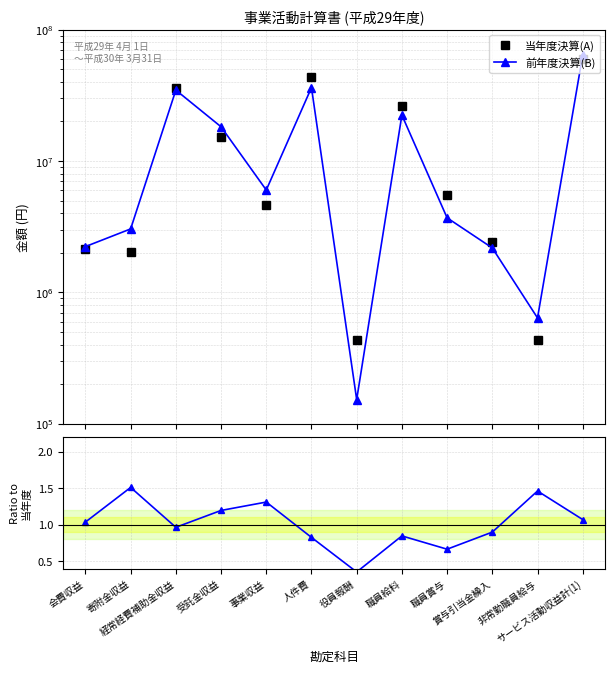

What is the difference between the second highest and second lowest values in the 当年度決算(A) series?

43344206.0